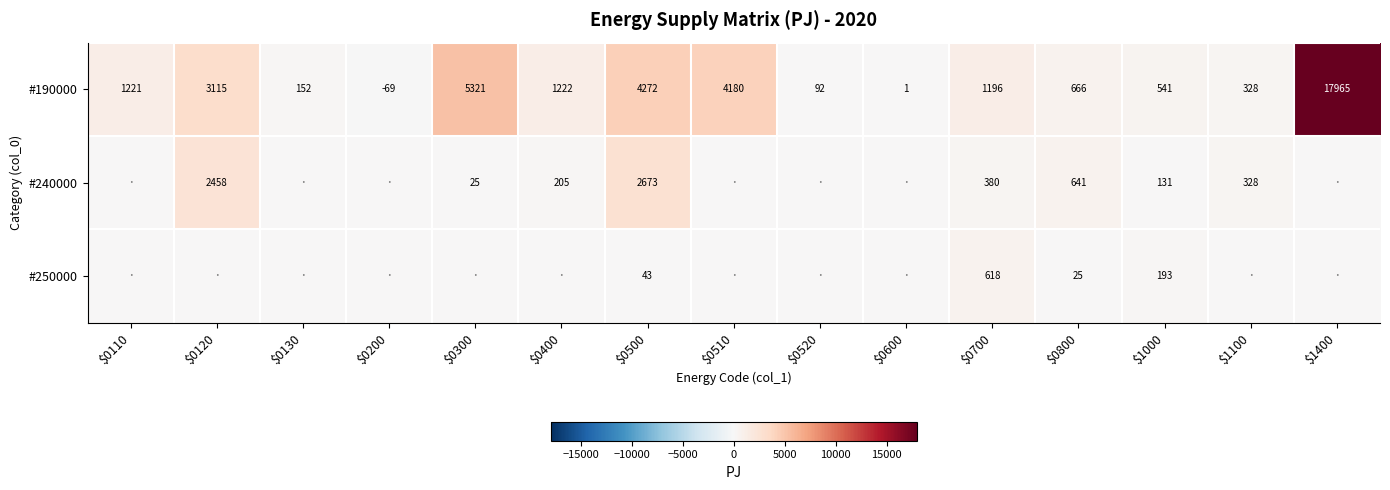

What is the total value across all series at $0500?

6988